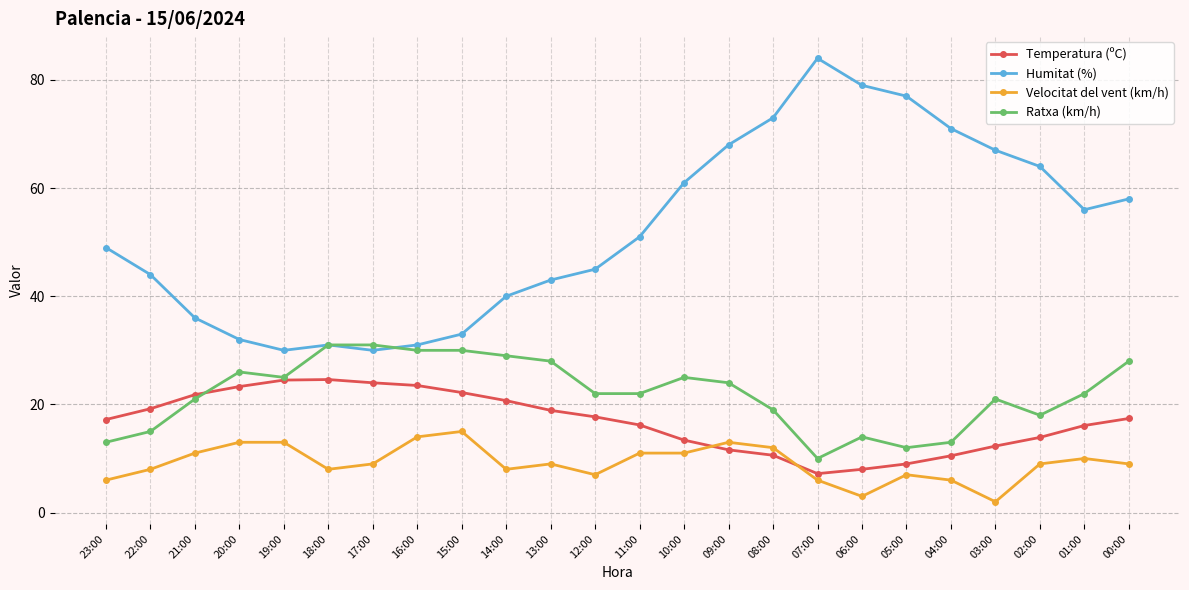

How many lines are shown in the chart?

4